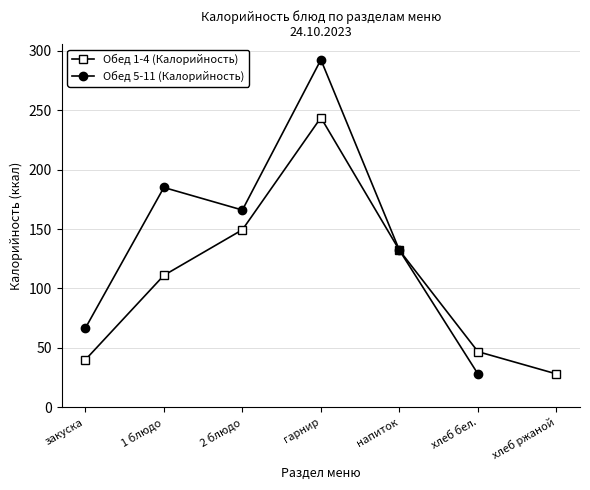

What is the label of the 3rd point from the left?

2 блюдо